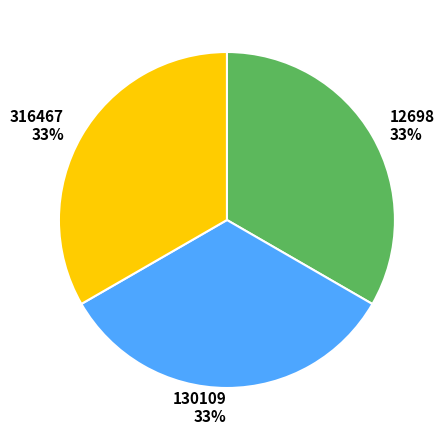

True or false: 316467 accounts for 33% of the total.

True